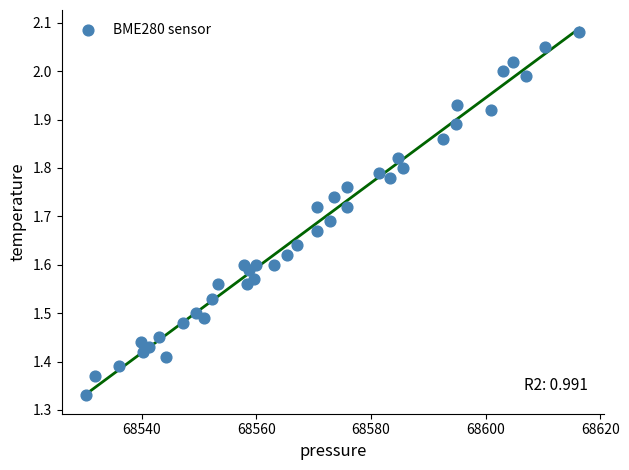

What is the range of X values (max minus min)?

86.0